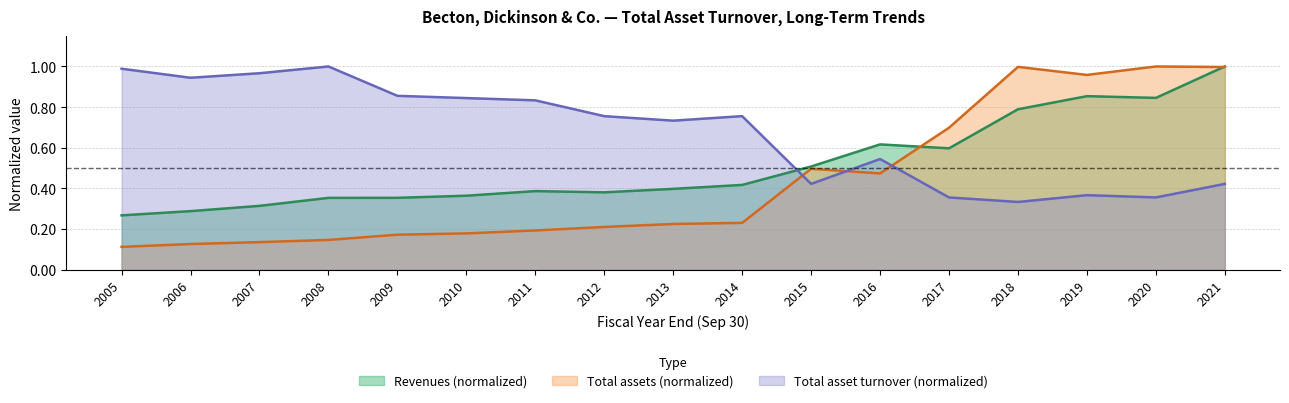

Reading right to left, transcribe all the data shown in this chart.

Revenues: 1.0	0.8	0.9	0.8	0.6	0.6	0.5	0.4	0.4	0.4	0.4	0.4	0.4	0.4	0.3	0.3	0.3
Total assets: 1.0	1.0	1.0	1.0	0.7	0.5	0.5	0.2	0.2	0.2	0.2	0.2	0.2	0.1	0.1	0.1	0.1
Total asset turnover: 0.4	0.4	0.4	0.3	0.4	0.5	0.4	0.8	0.7	0.8	0.8	0.8	0.9	1.0	1.0	0.9	1.0